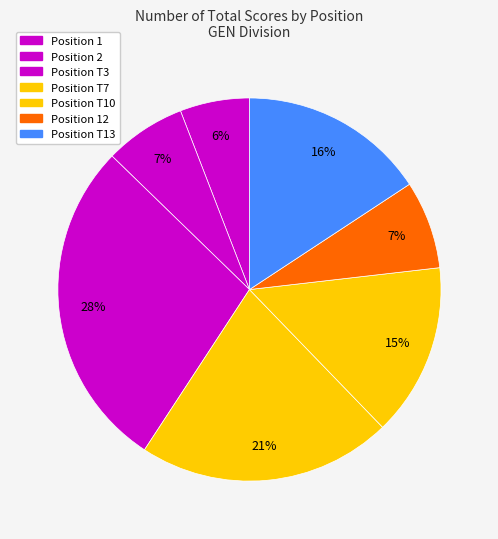

To the nearest percent, what is the difference between the largest and smallest slice percentages?

22%